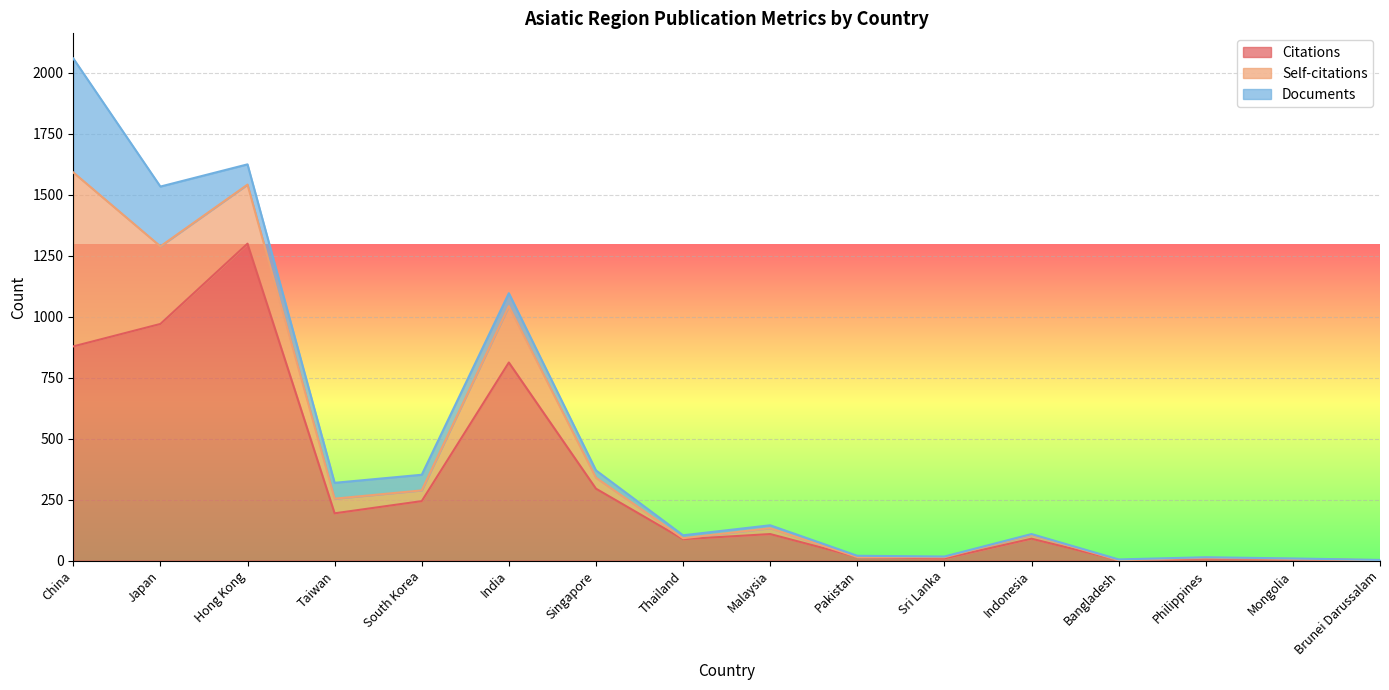

At which category is the sum across all series the highest?

China